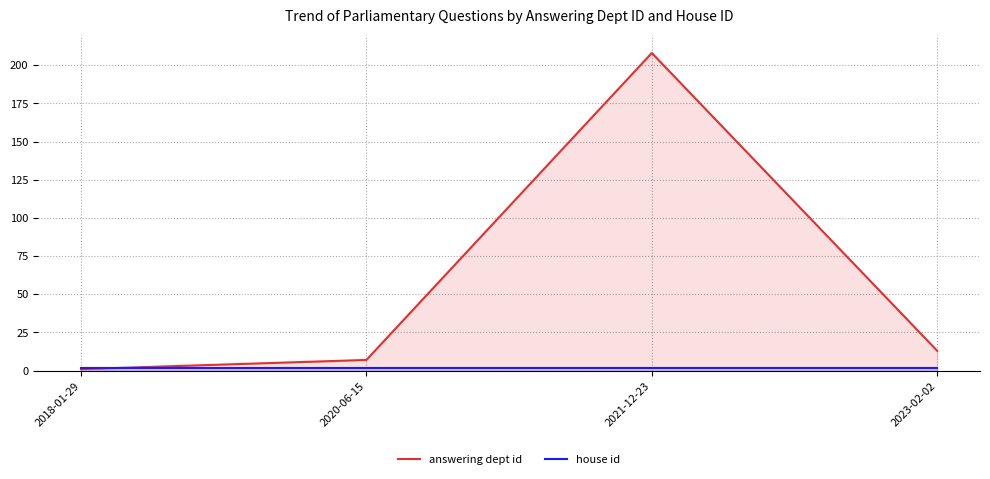

How many lines are shown in the chart?

2